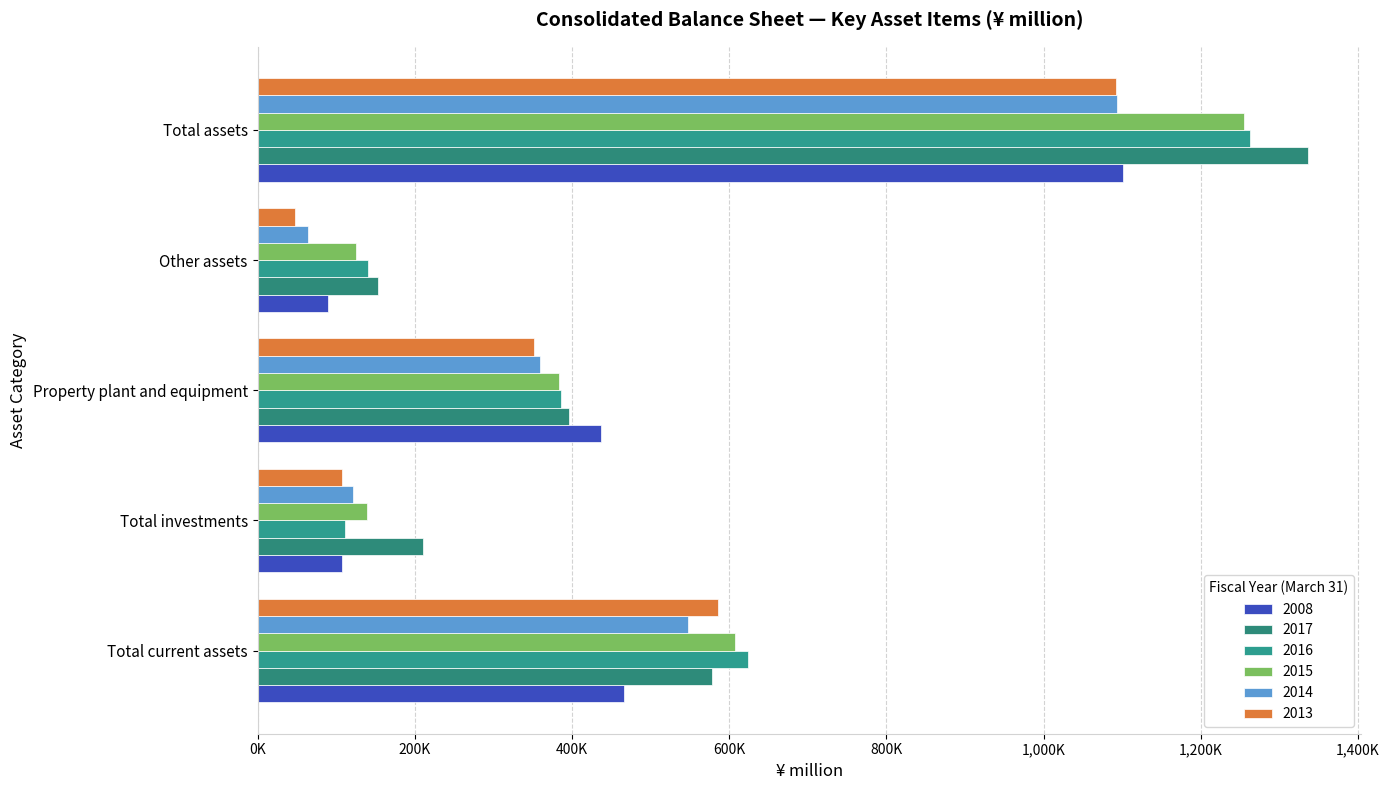

Does the chart contain stacked bars?

No